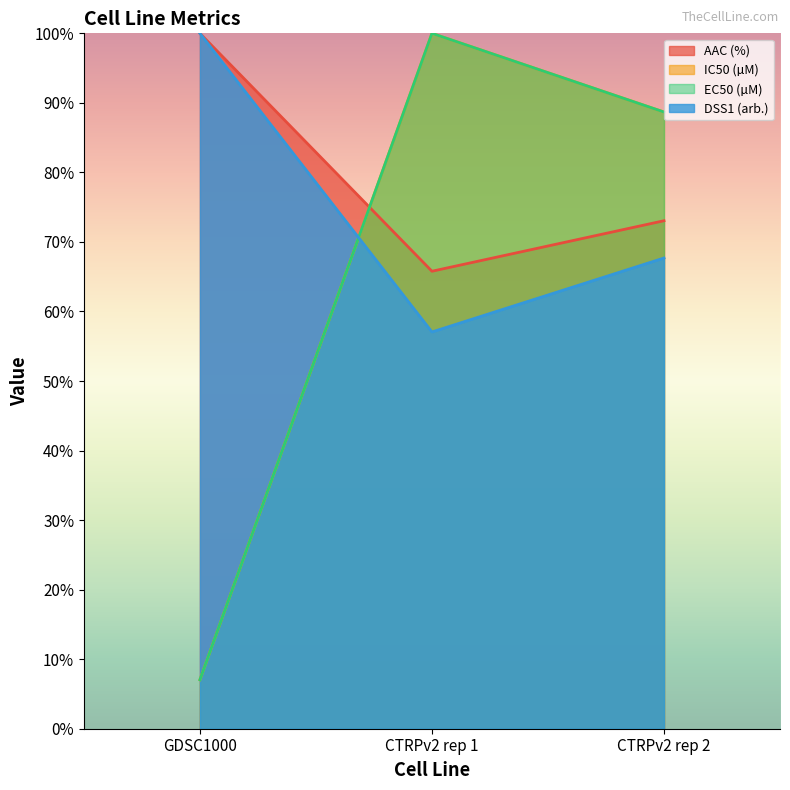

Reading left to right, what are all the values shown in this chart?

AAC (%): 100.0	65.8	73.1
IC50 (µM): 7.0	100.0	88.7
EC50 (µM): 7.0	100.0	88.7
DSS1 (arb.): 100.0	57.1	67.7